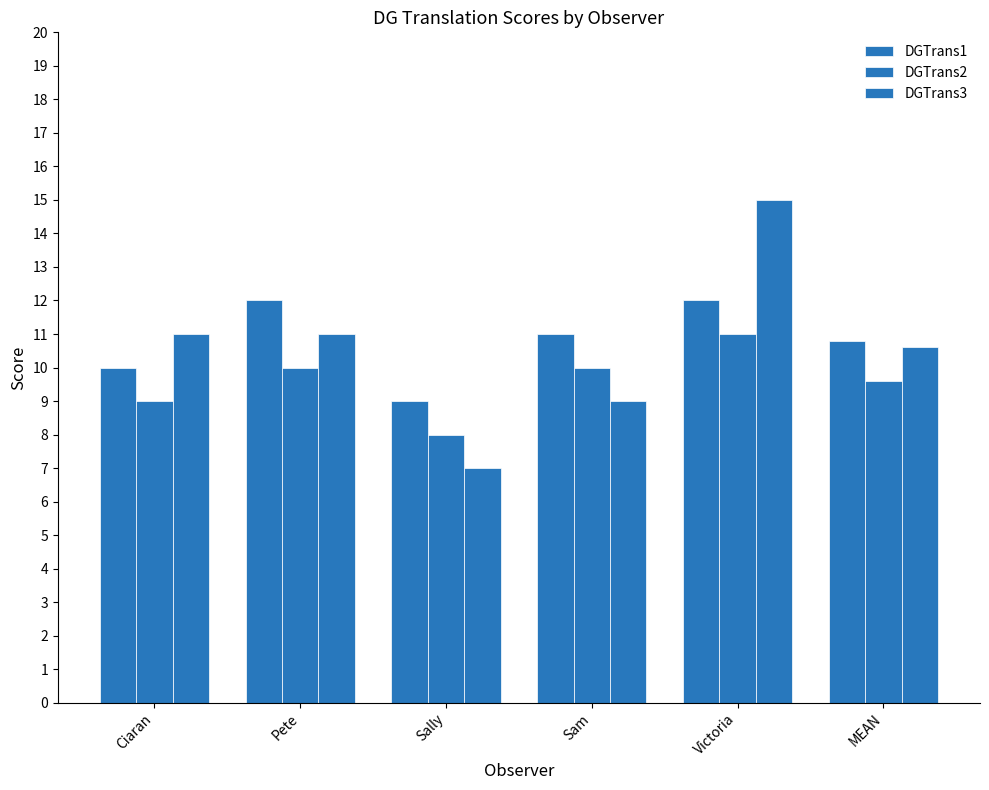

Count the number of data series in this chart.

3